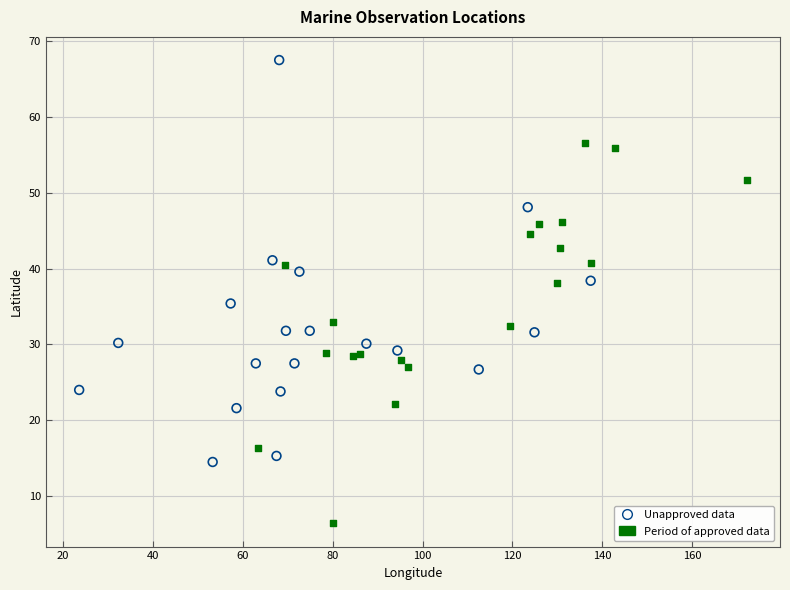

Which series reaches the minimum Y coordinate?

Period of approved data